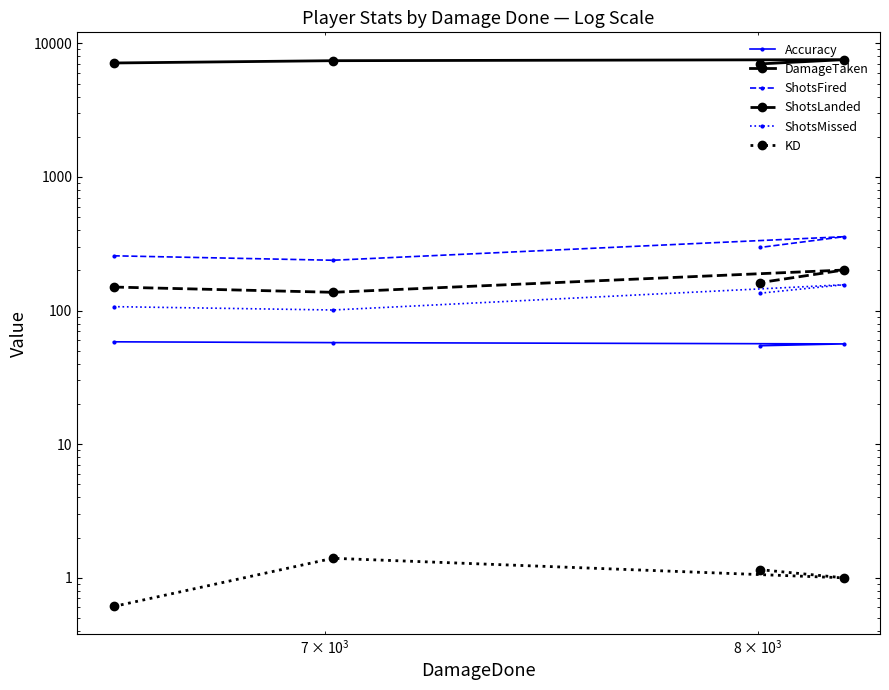

How many series are shown in this chart?

6